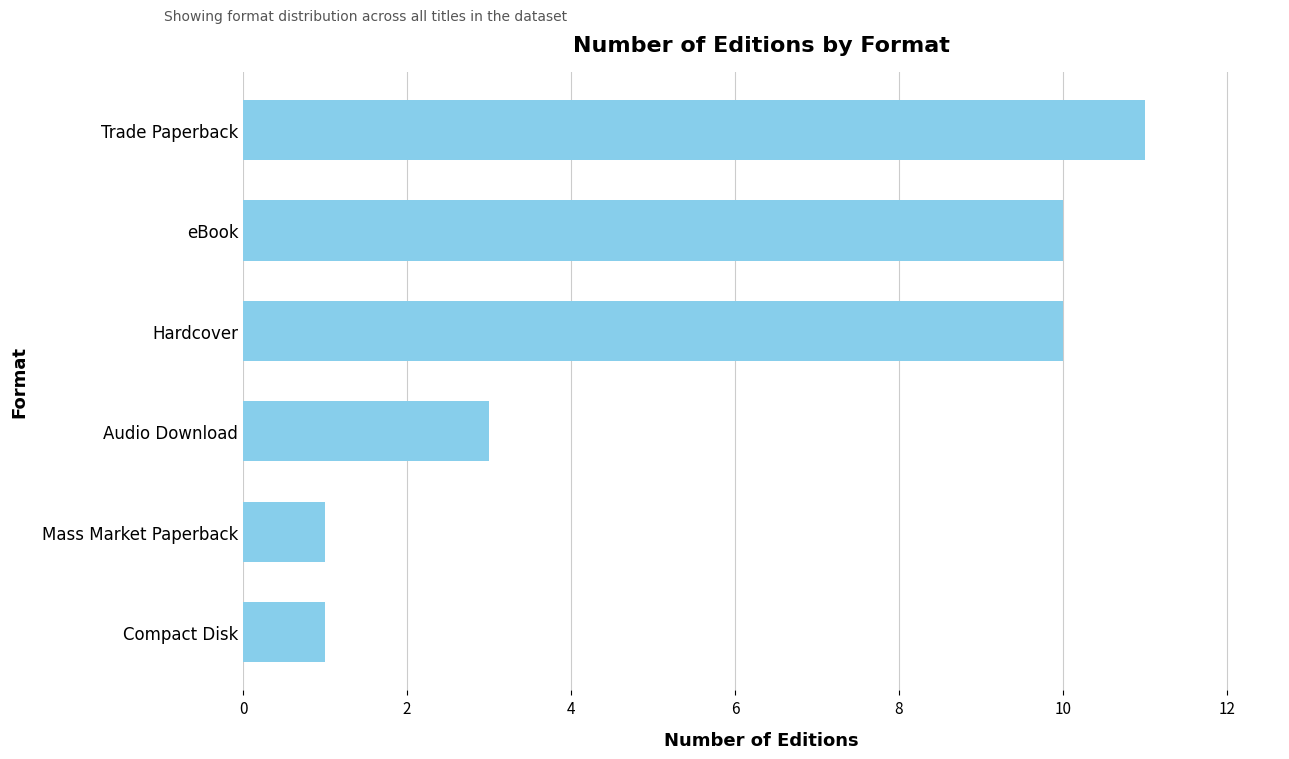

Which has a higher value, eBook or Audio Download?

eBook